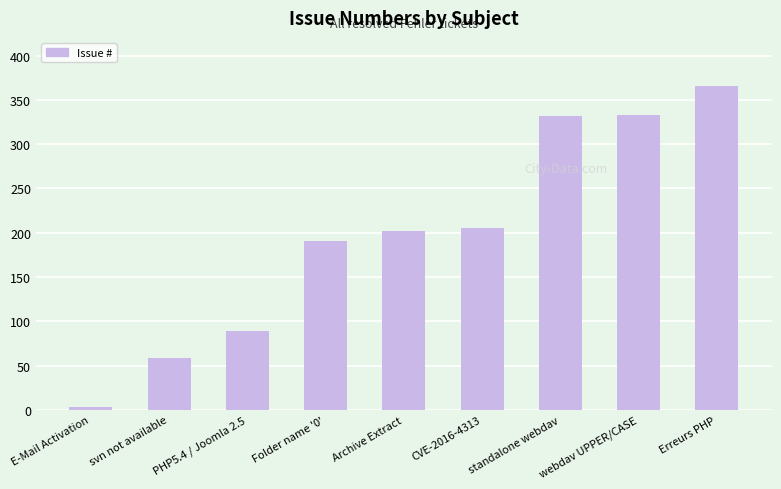

Count the number of data series in this chart.

1